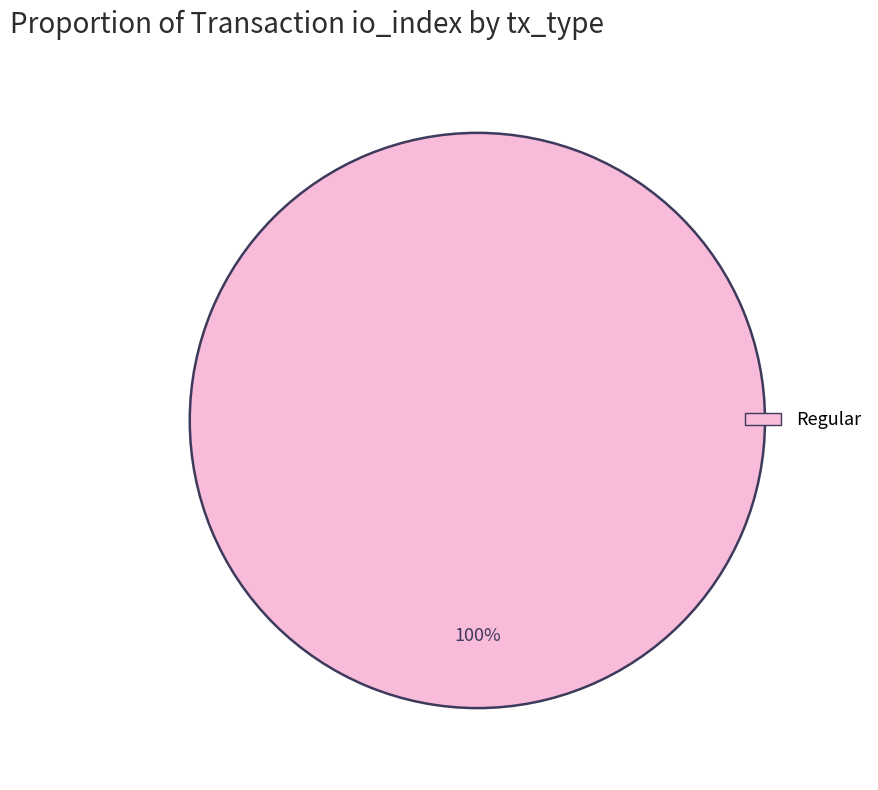

Is it true that Regular is 100% of the pie?

True